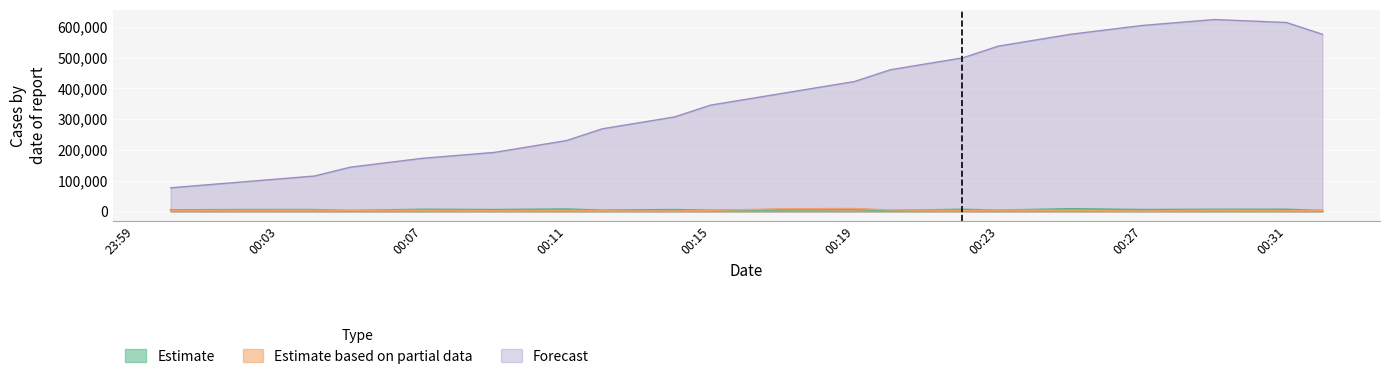

How many data points in Estimate based on partial data are above 3360?

7